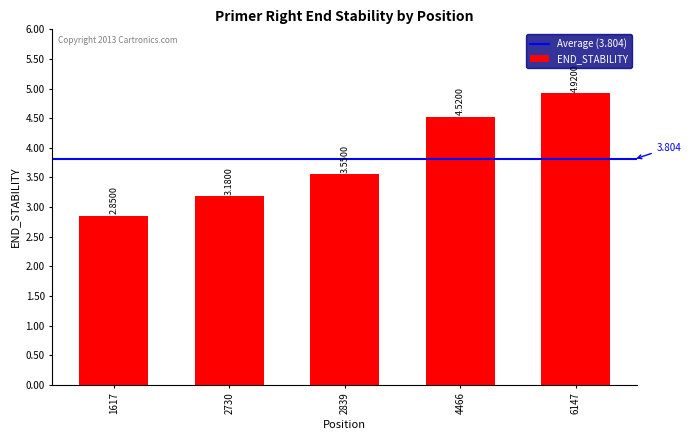

What is the value of the 4th bar from the left?

4.5